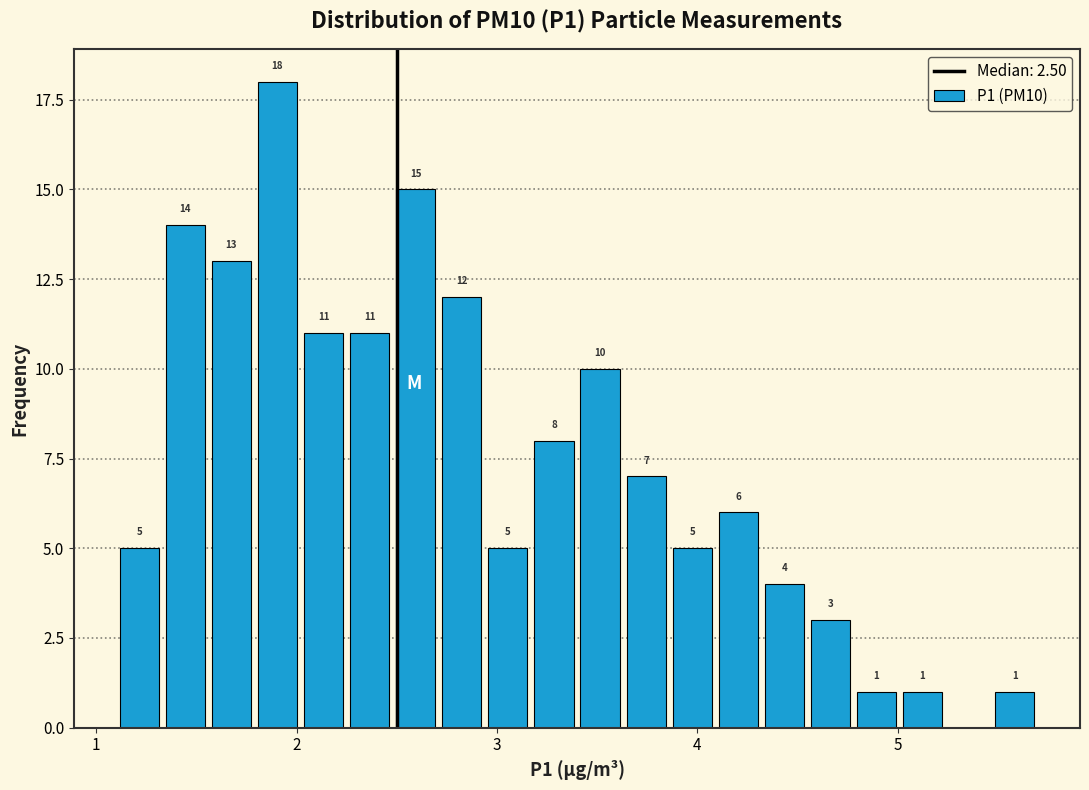

Read against the x-axis, roughly where is the centre of the tallest bar?

1.9